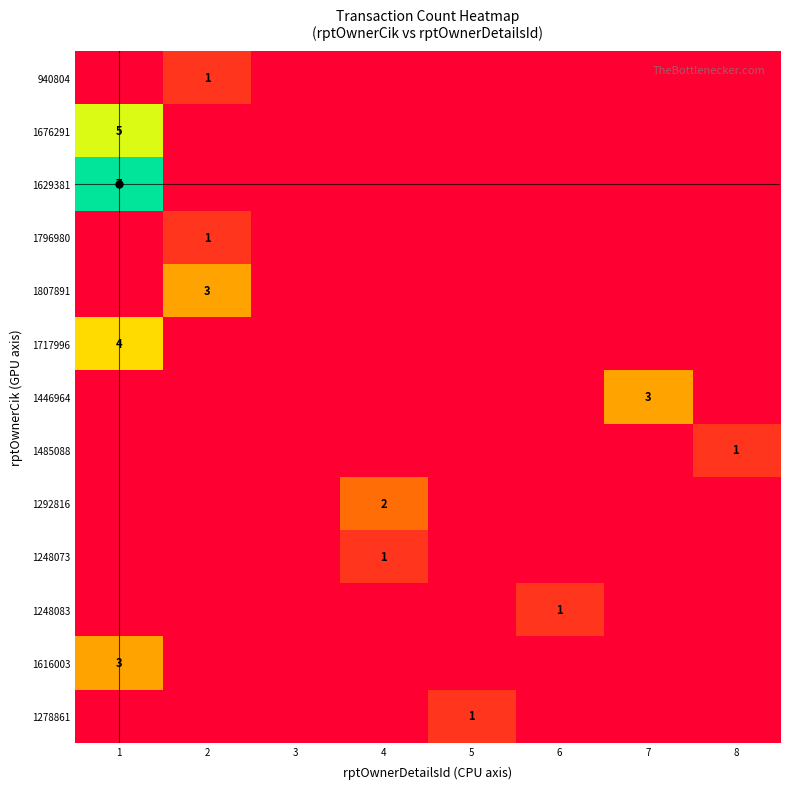

The 1446964 series shows 3 at 7. True or false?

True